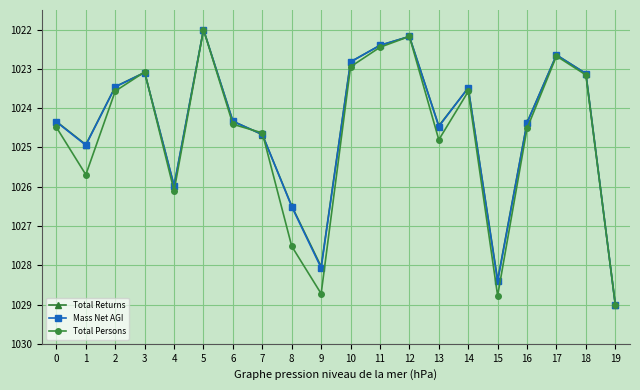

The Total Persons series shows 597.9 at 8. True or false?

False